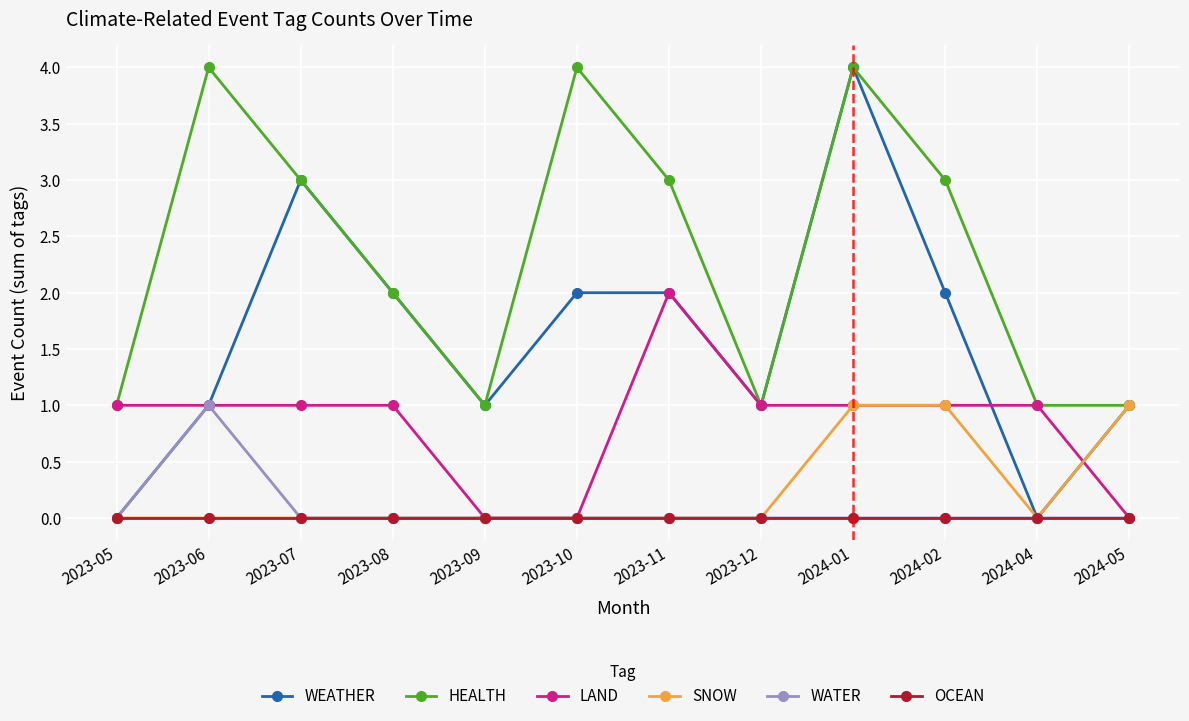

At which category is the sum across all series the highest?

2024-01